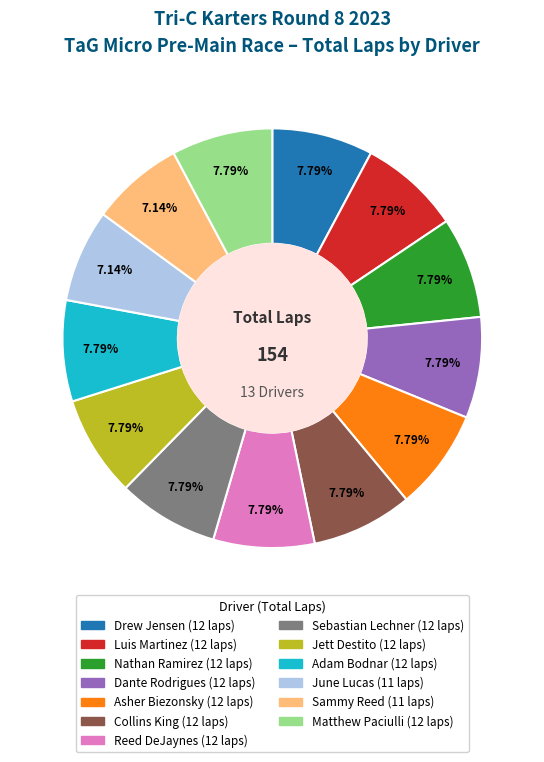

Is Asher Biezonsky the majority of the pie?

No